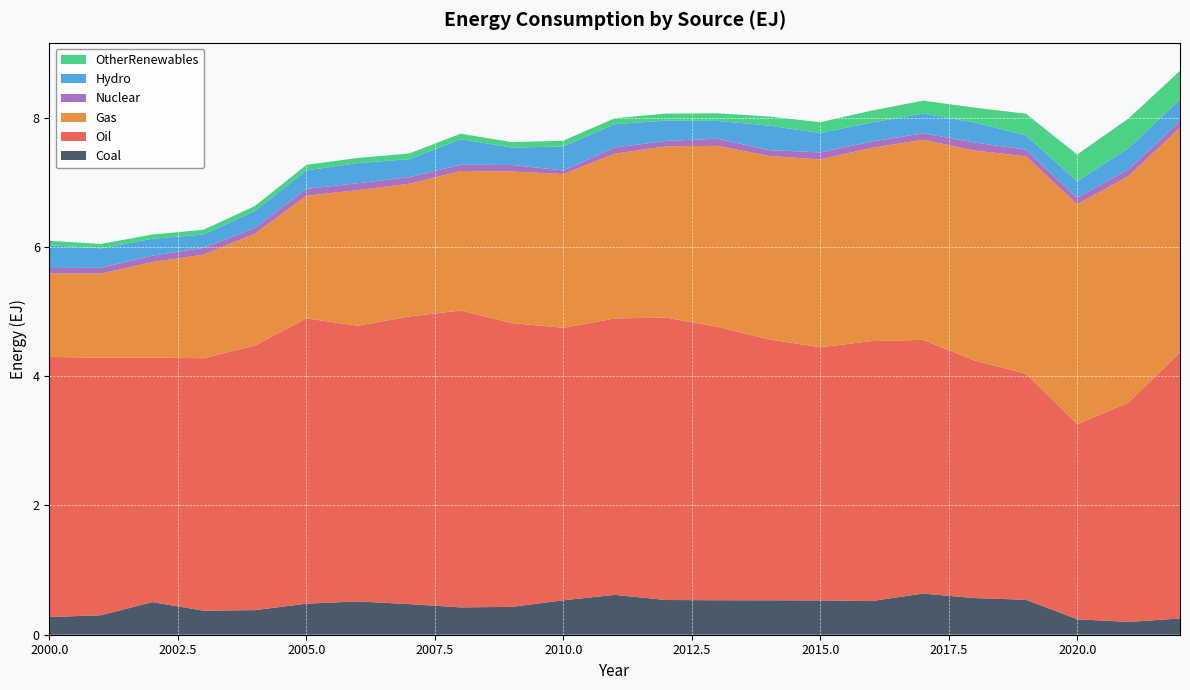

Reading right to left, transcribe all the data shown in this chart.

Coal: 0.3	0.2	0.2	0.5	0.6	0.6	0.5	0.5	0.5	0.5	0.5	0.6	0.5	0.4	0.4	0.5	0.5	0.5	0.4	0.4	0.5	0.3	0.3
Oil: 4.1	3.4	3.0	3.5	3.7	3.9	4.0	3.9	4.0	4.2	4.4	4.3	4.2	4.4	4.6	4.5	4.3	4.4	4.1	3.9	3.8	4.0	4.0
Gas: 3.5	3.5	3.4	3.4	3.2	3.1	3.0	2.9	2.8	2.8	2.7	2.5	2.4	2.3	2.2	2.1	2.1	1.9	1.7	1.6	1.5	1.3	1.3
Nuclear: 0.1	0.1	0.1	0.1	0.1	0.1	0.1	0.1	0.1	0.1	0.1	0.1	0.1	0.1	0.1	0.1	0.1	0.1	0.1	0.1	0.1	0.1	0.1
Hydro: 0.3	0.3	0.3	0.2	0.3	0.3	0.3	0.3	0.4	0.3	0.3	0.4	0.4	0.3	0.4	0.3	0.3	0.3	0.3	0.2	0.3	0.3	0.4
OtherRenewables: 0.4	0.5	0.4	0.3	0.2	0.2	0.2	0.2	0.1	0.1	0.1	0.1	0.1	0.1	0.1	0.1	0.1	0.1	0.1	0.1	0.1	0.1	0.1